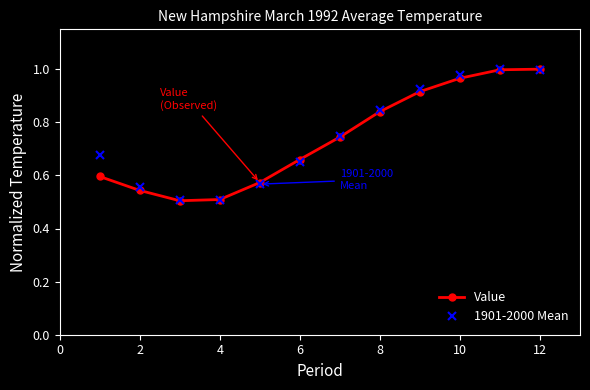

How many interior local valleys does the Value series have?

1